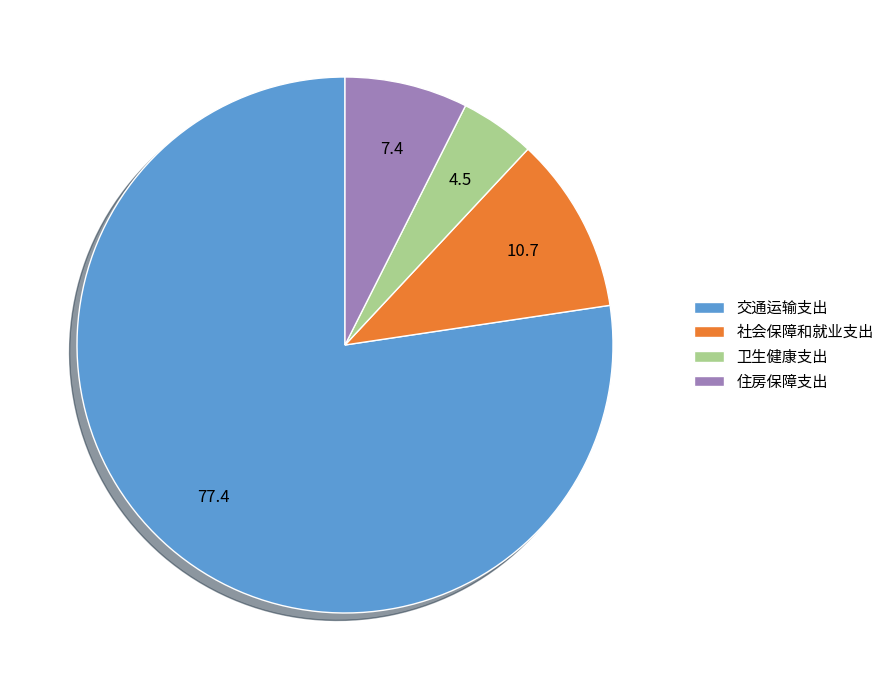

Rank the categories by value from lowest to highest.

卫生健康支出, 住房保障支出, 社会保障和就业支出, 交通运输支出